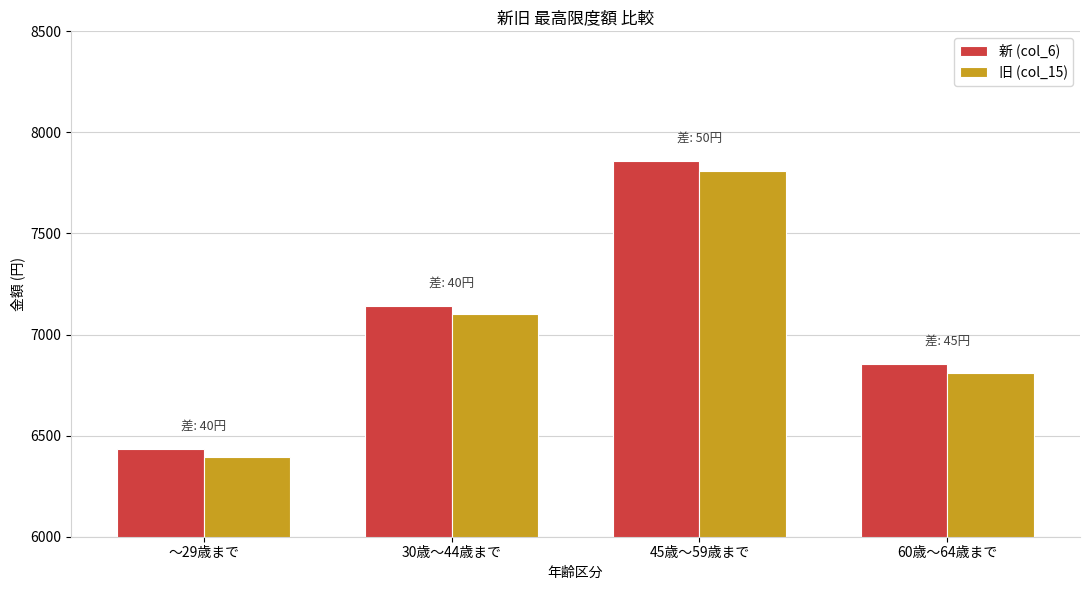

At 30歳～44歳まで, list the series in order from smallest to largest.

旧 (col_15), 新 (col_6)